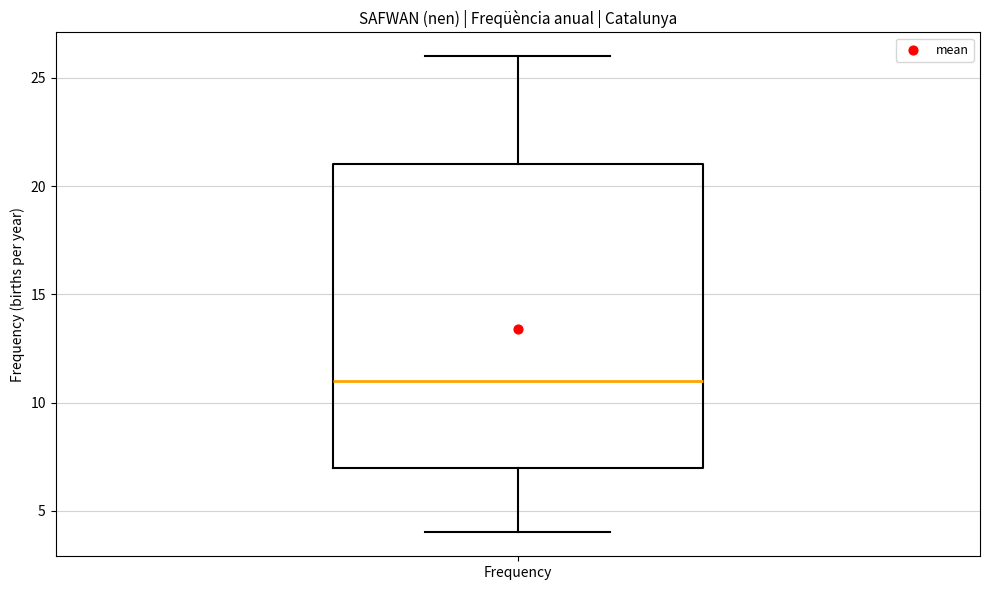

Transcribe this box plot: give where the median line is, the range the box spans, and where the two whiskers end, as read against the y-axis. The values are not printed on the chart, so give them approximately, as read against the axis.

median 11, box 7 to 21, whiskers 4 to 26